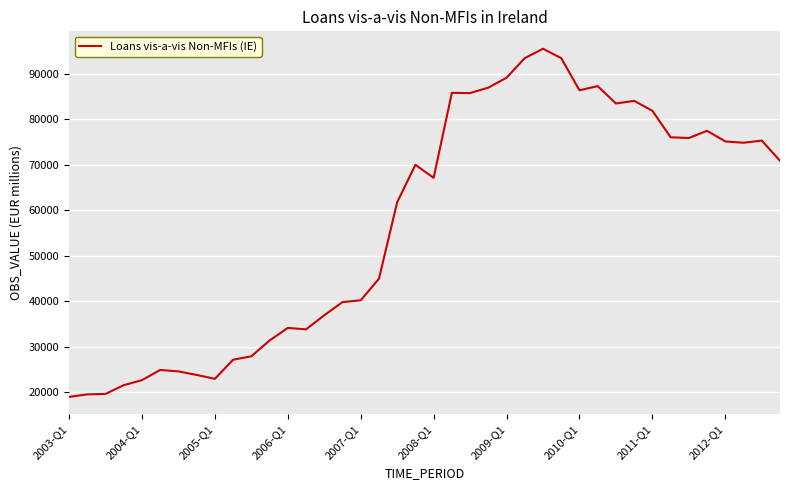

What is the minimum value shown in the chart?

18944.0